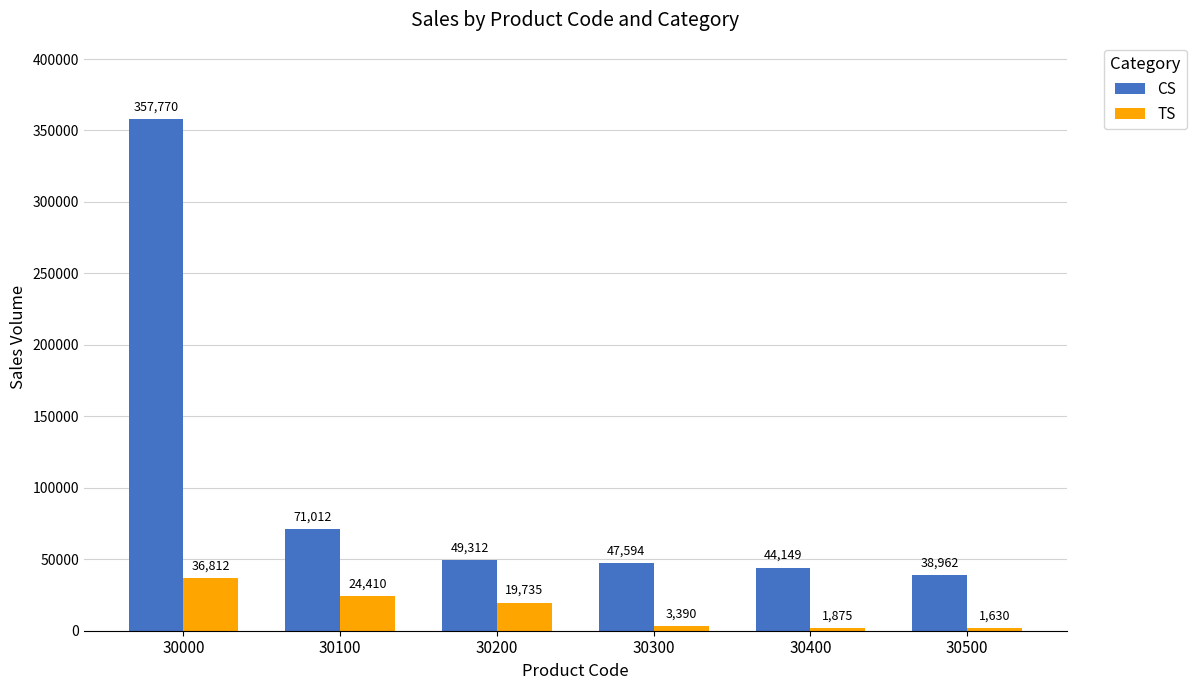

What is the difference between the CS values at 30100 and 30200?

21700